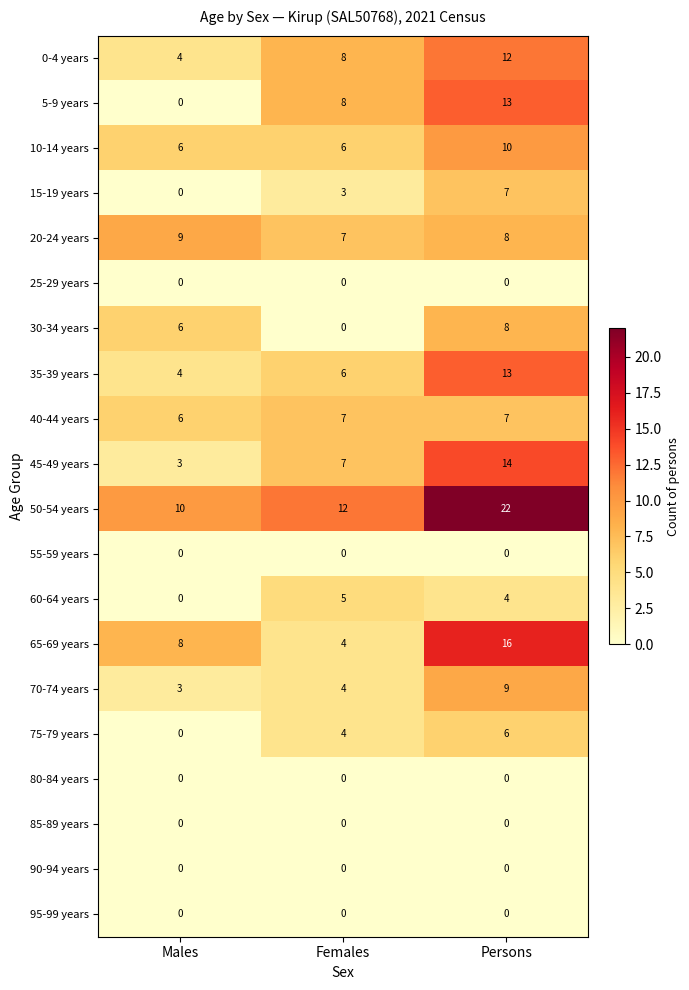

What is the sum of the 35-39 years values at Females and Persons?

19